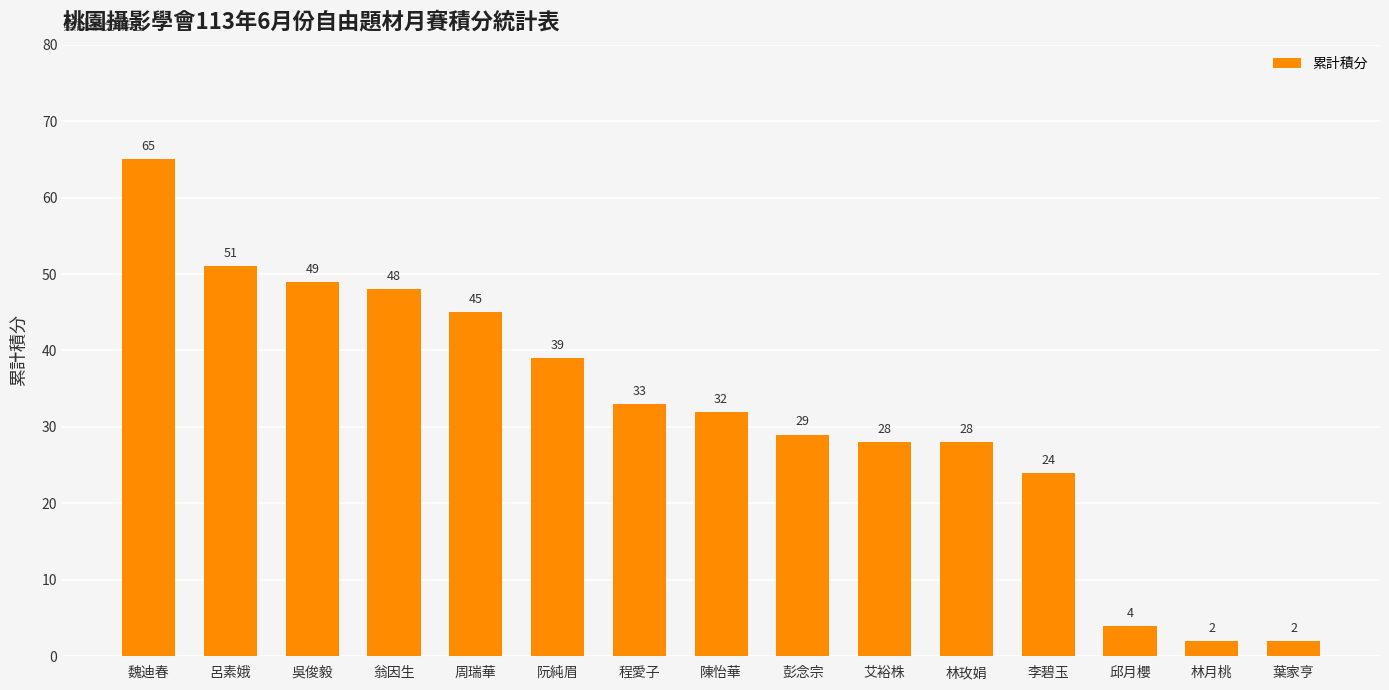

True or false: the data shows 15 at 周瑞華.

False